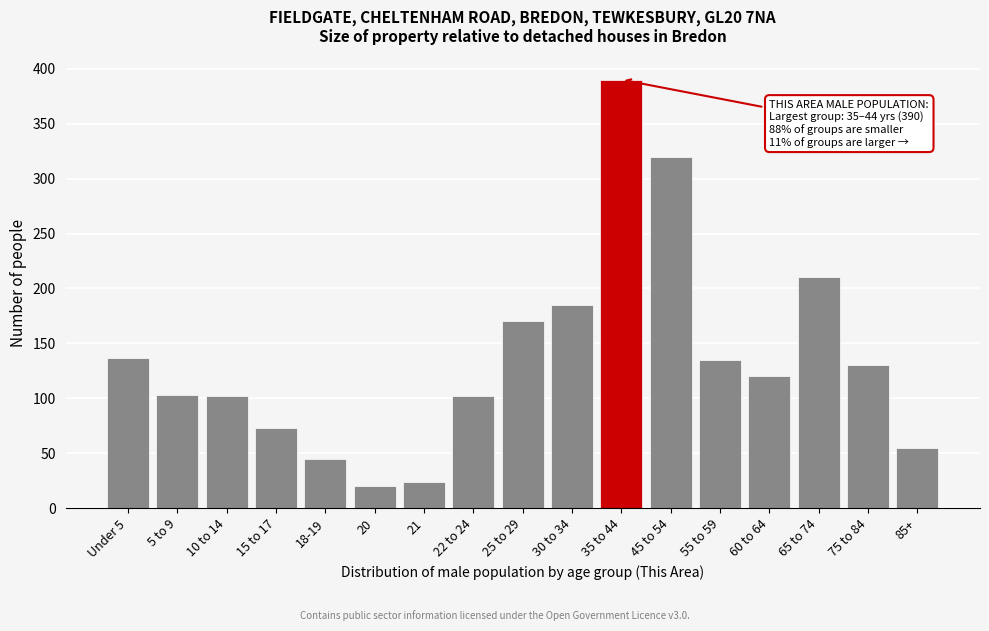

What is the ratio of the value at 65 to 74 to the value at 45 to 54?

0.7